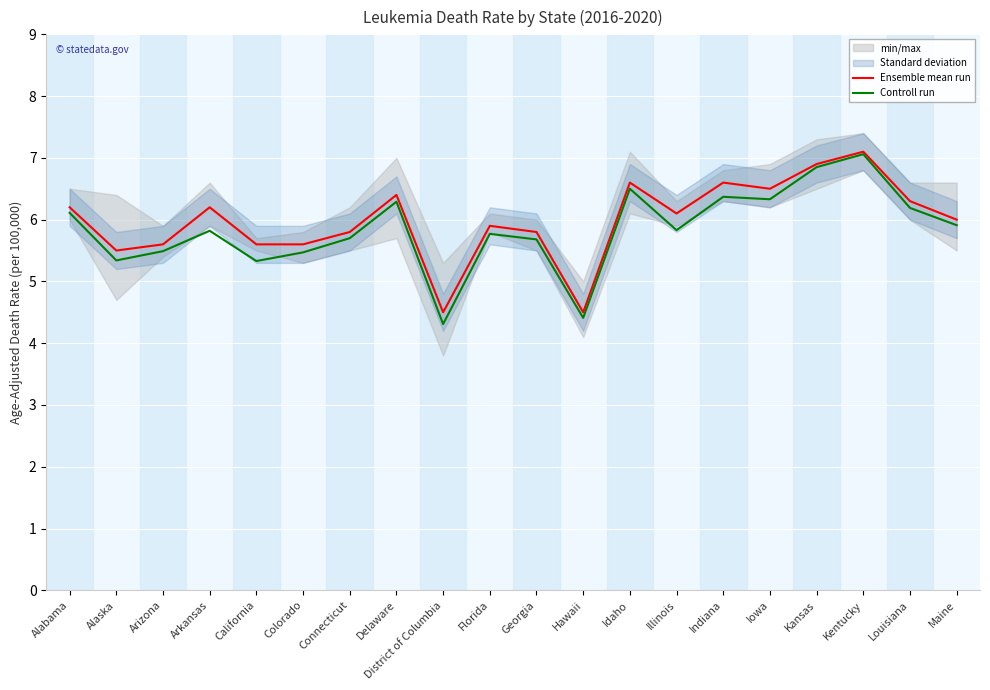

How many categories are shown in the chart?

20